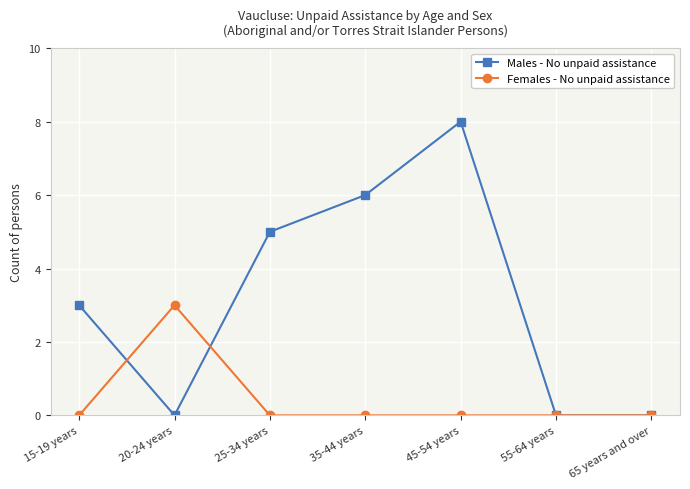

The value of Males - No unpaid assistance at 15-19 years is 2. True or false?

False